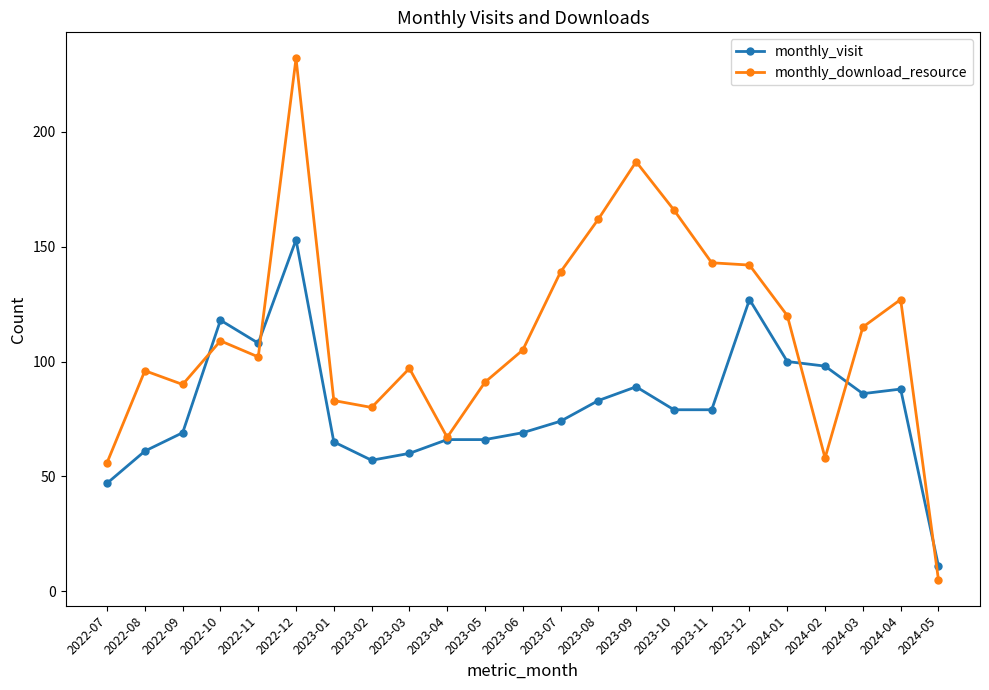

At which category is the sum across all series the highest?

2022-12